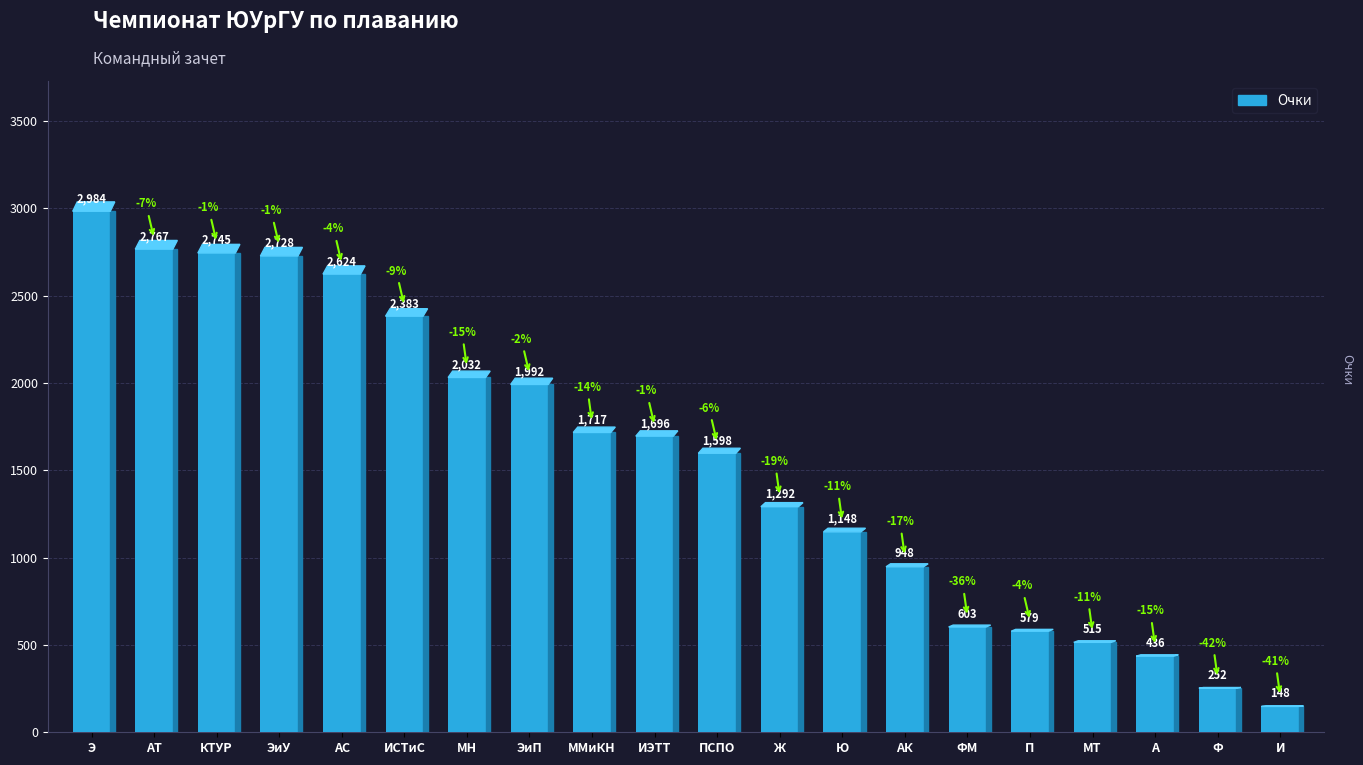

What is the minimum value shown in the chart?

148